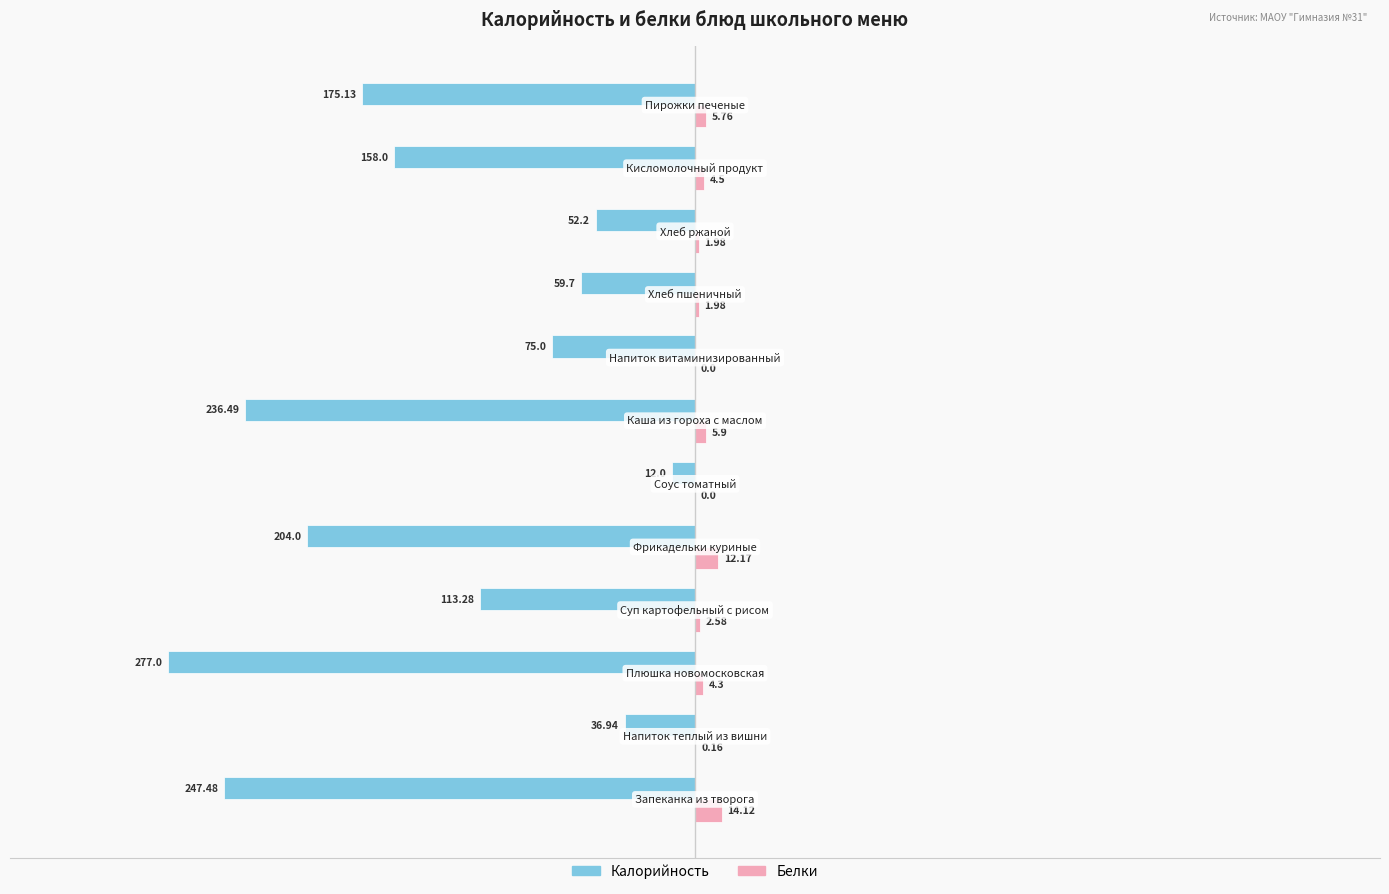

Which series has the largest total across all categories?

Белки